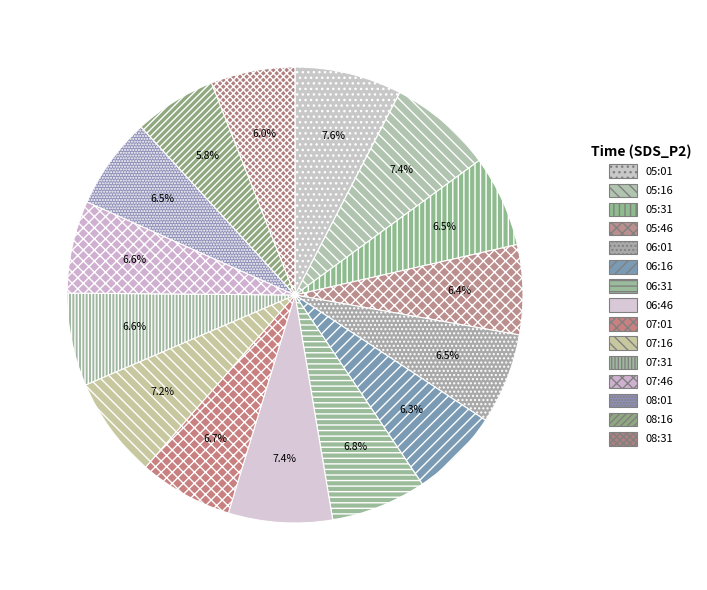

To the nearest percent, what is the combined percentage of 08:16 and 05:01?

13%